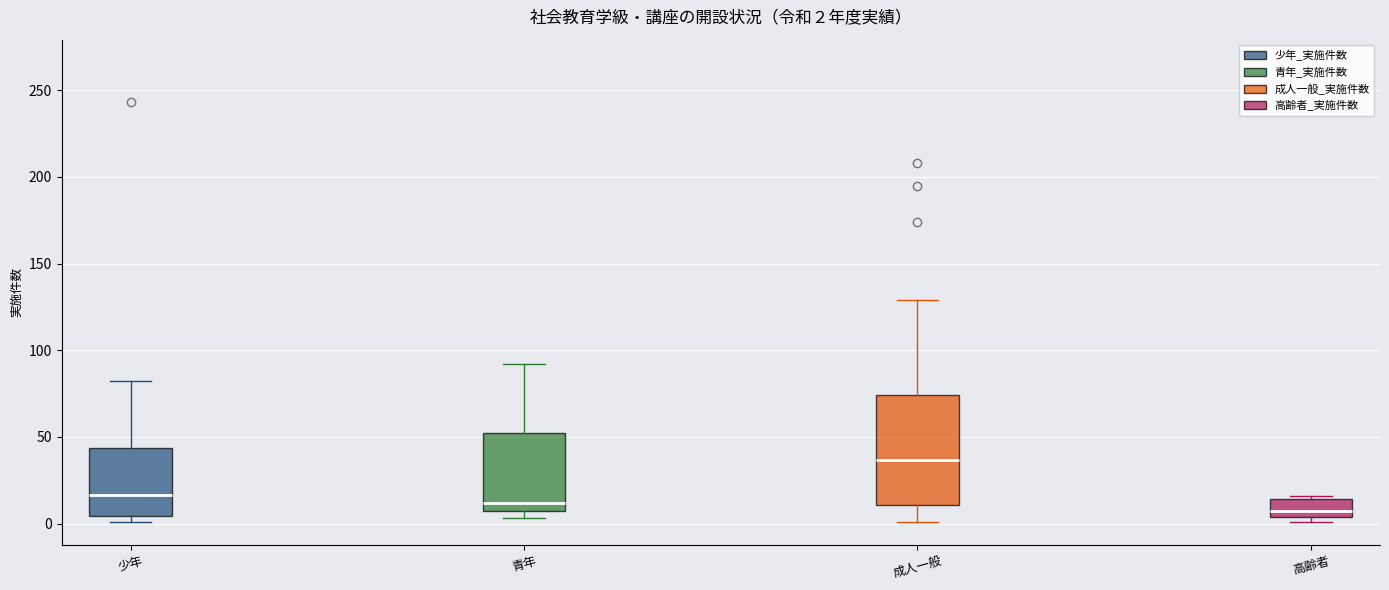

Which box is the tallest, from its lower edge to its upper edge?

成人一般